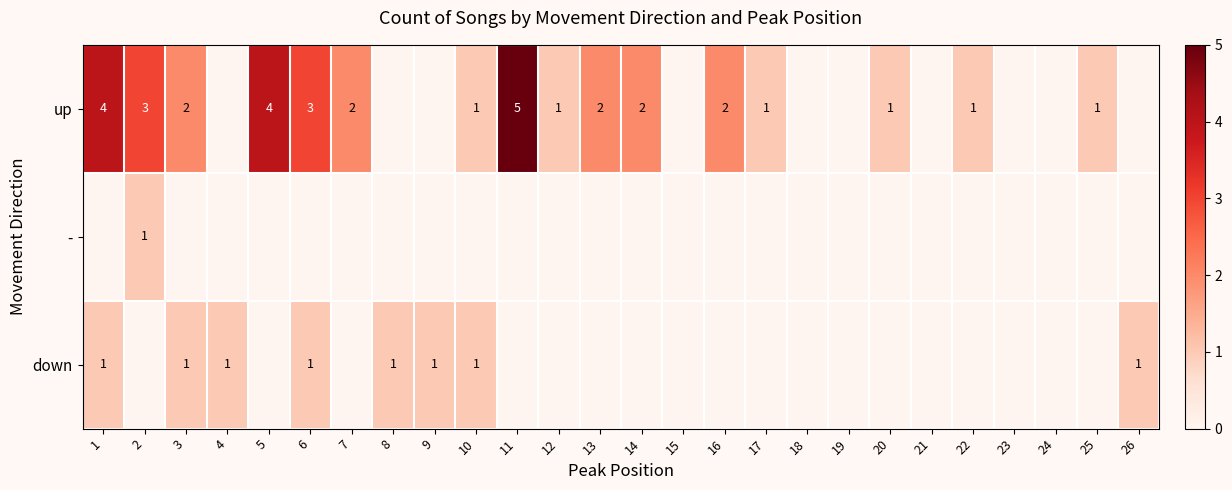

What is the sum of the up values at 14 and 11?

7